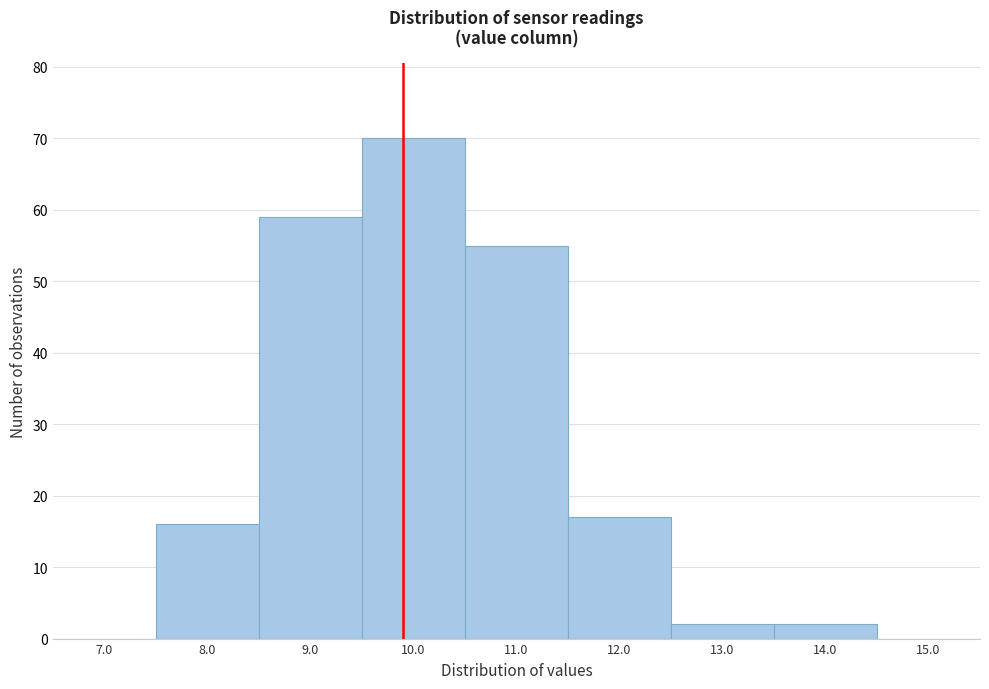

How tall is the bar that spans 10.5 to 11.5 on the x-axis? The values are not printed on the chart, so give them approximately, as read against the axis.

55